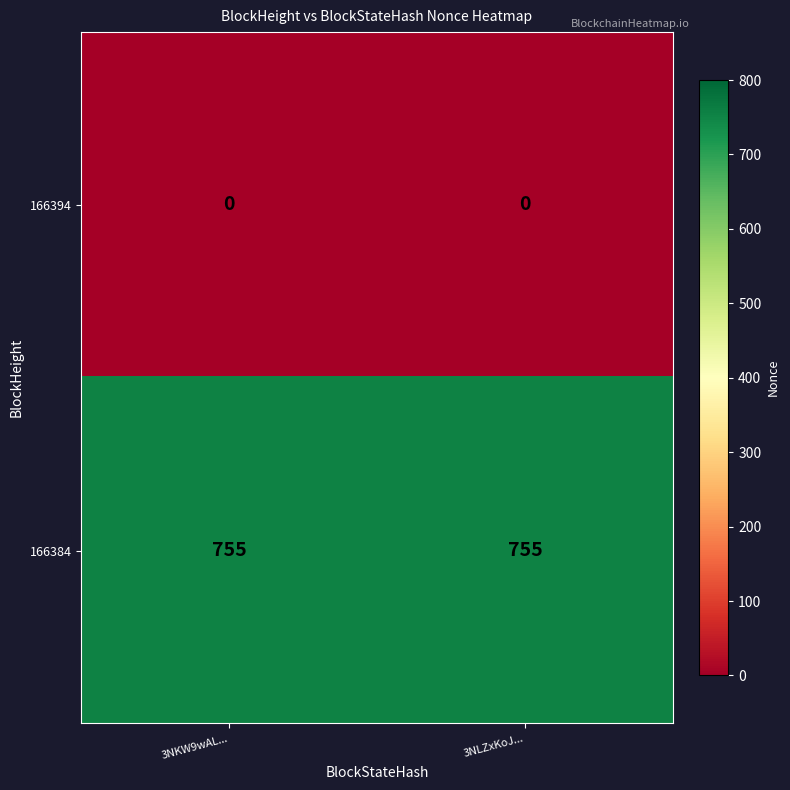

What is the greatest value displayed?

755